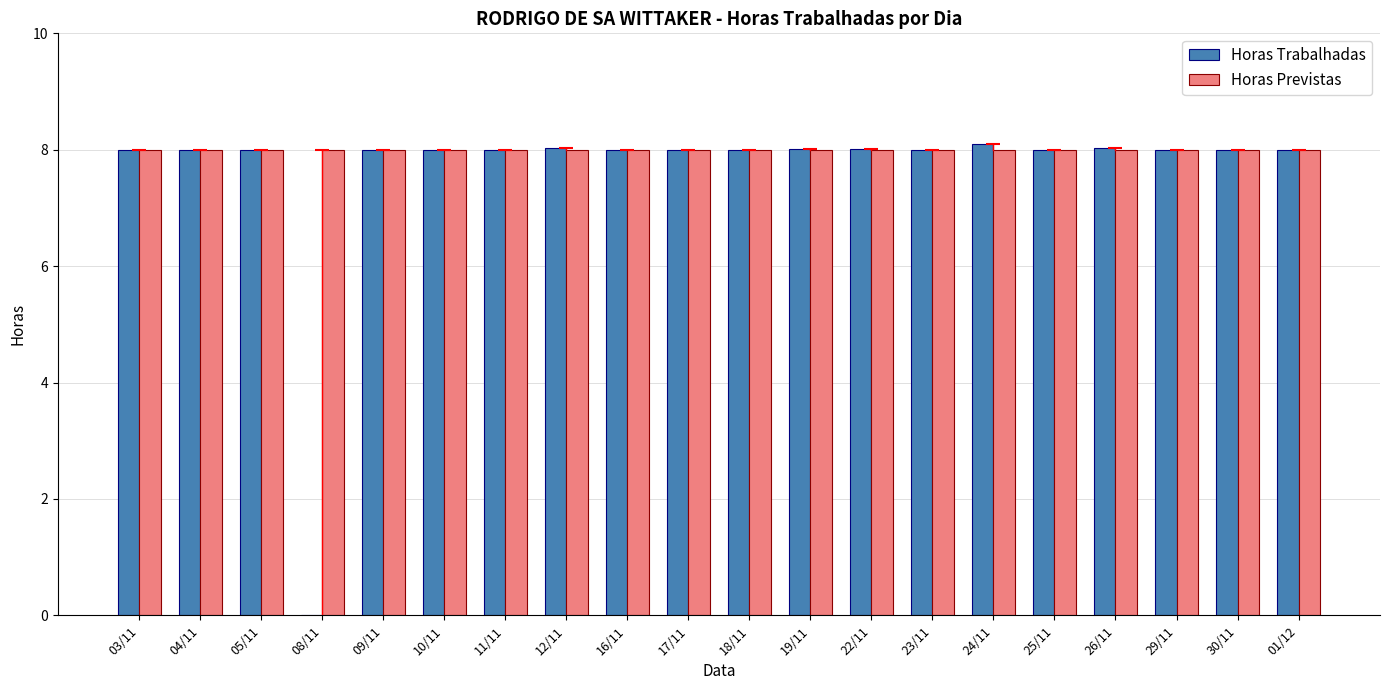

What is the sum of all Horas Trabalhadas values?

152.2